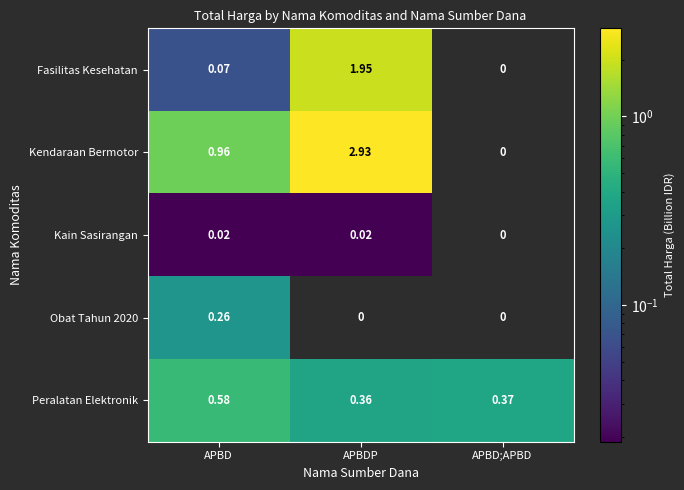

Which series has the largest total across all categories?

Kendaraan Bermotor